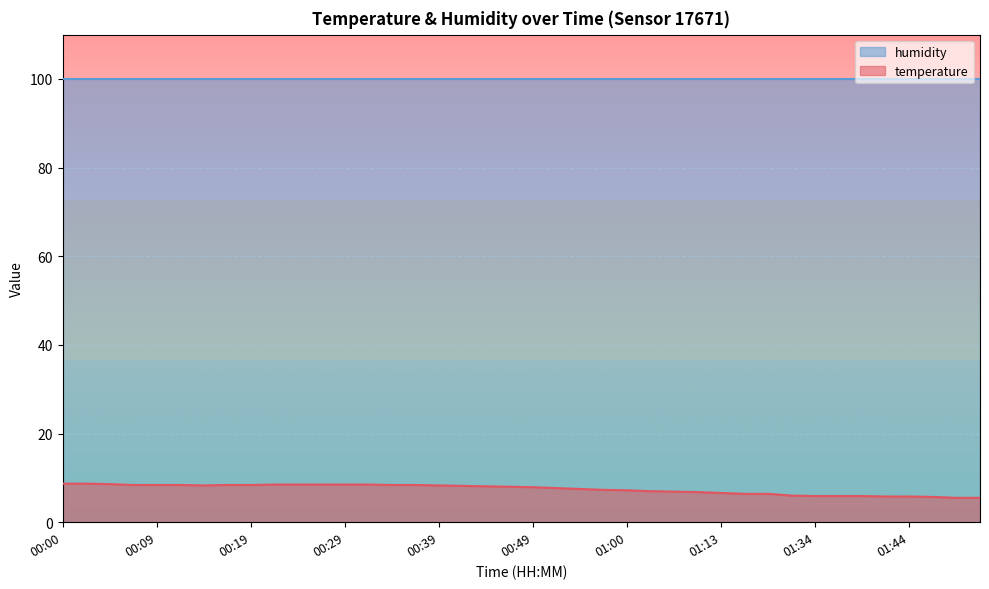

Between 00:57 and 00:12, which is larger?

00:12